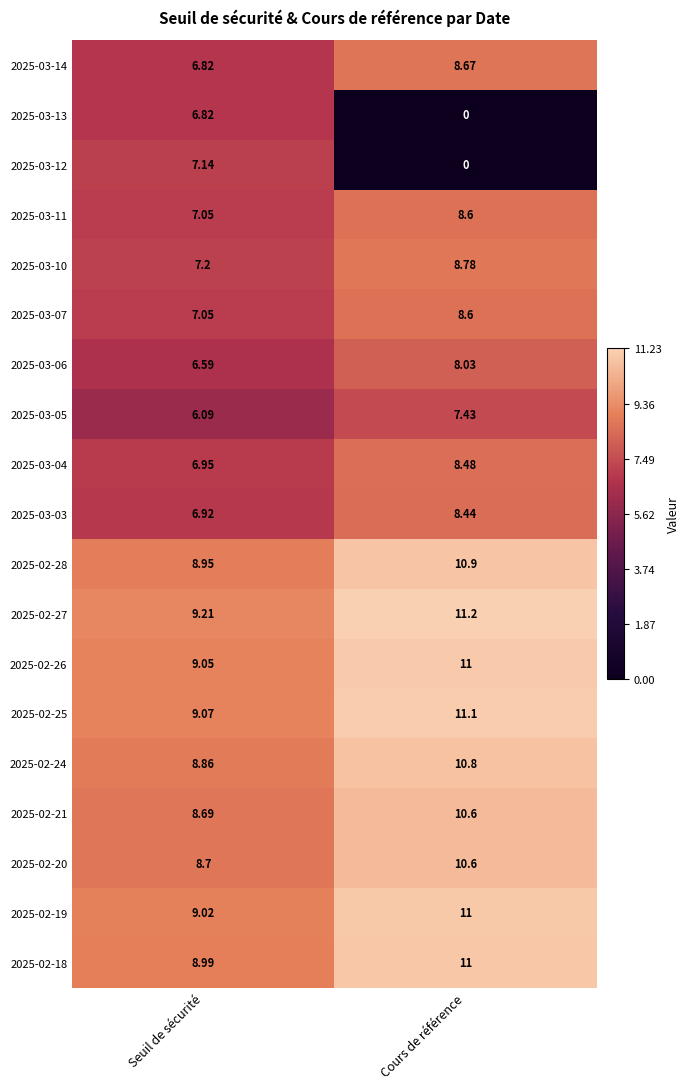

What is the spread (max minus min) of values at Seuil de sécurité?

3.1